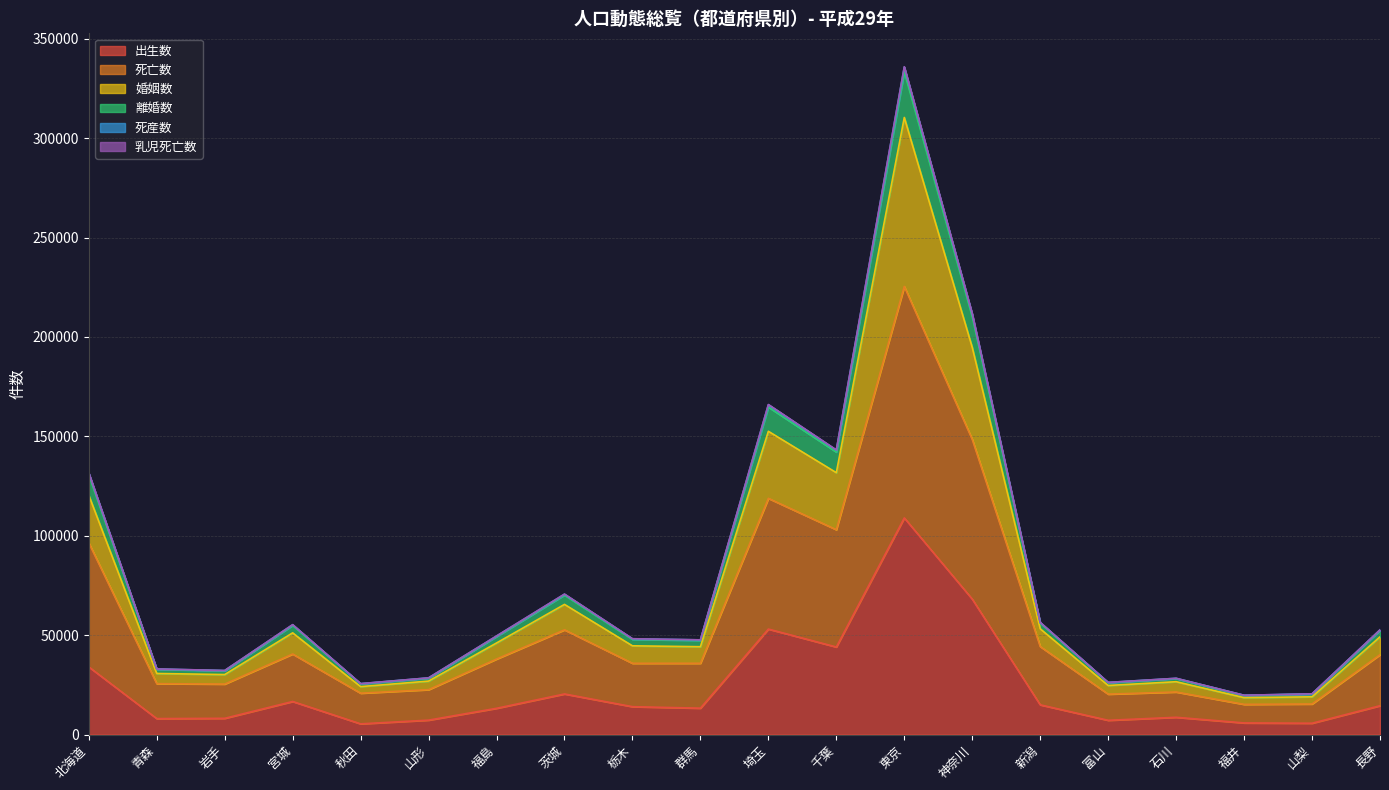

What is the total value across all series at 富山?

26235